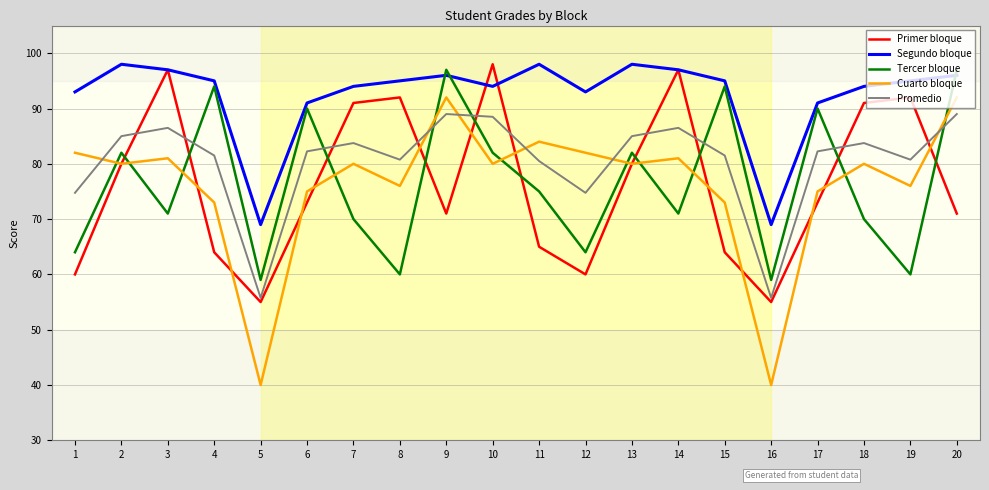

Which series has the widest spread of values?

Cuarto bloque